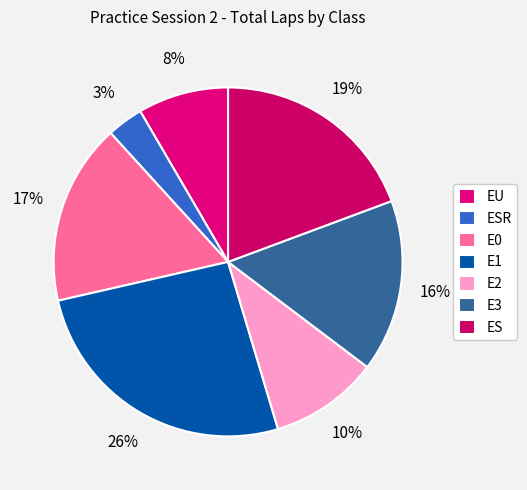

Which category has the biggest portion of the pie?

E1